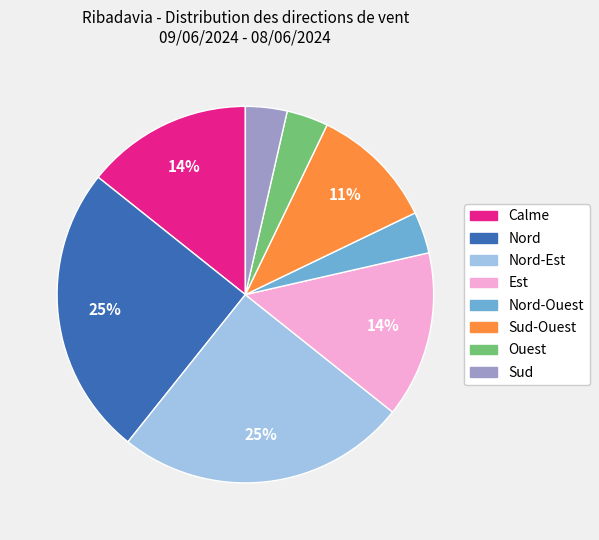

To the nearest percent, what is the difference between the largest and smallest slice percentages?

21%